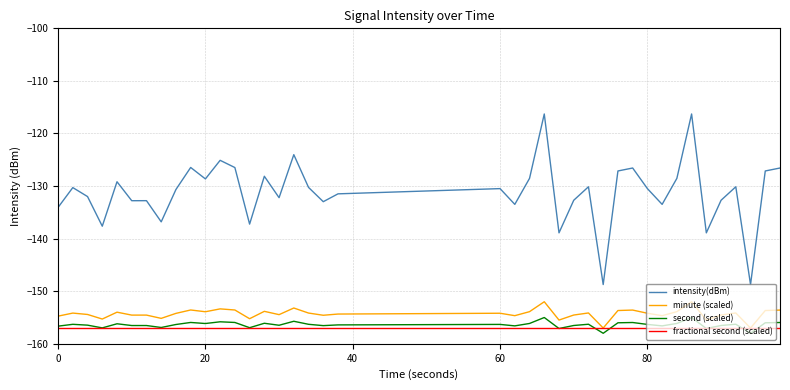

What is the lowest value of the minute (scaled) series?

-157.0